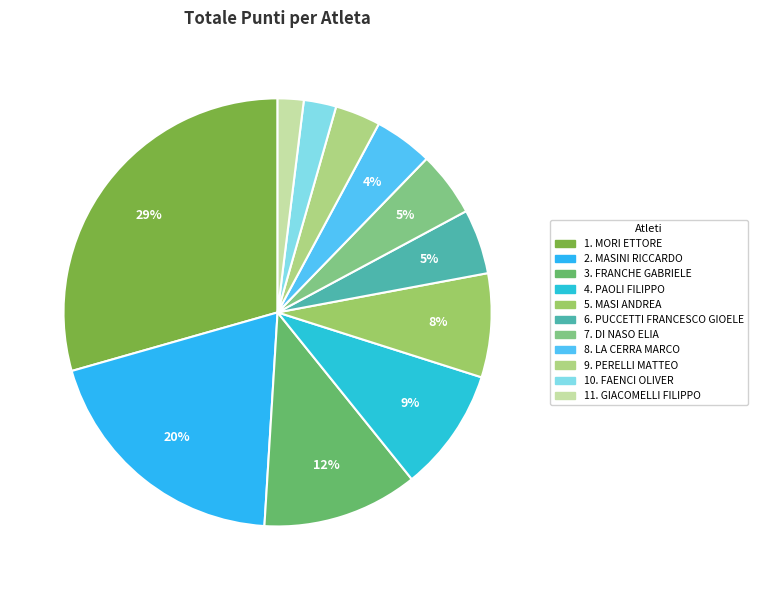

How many segments does this pie chart have?

11